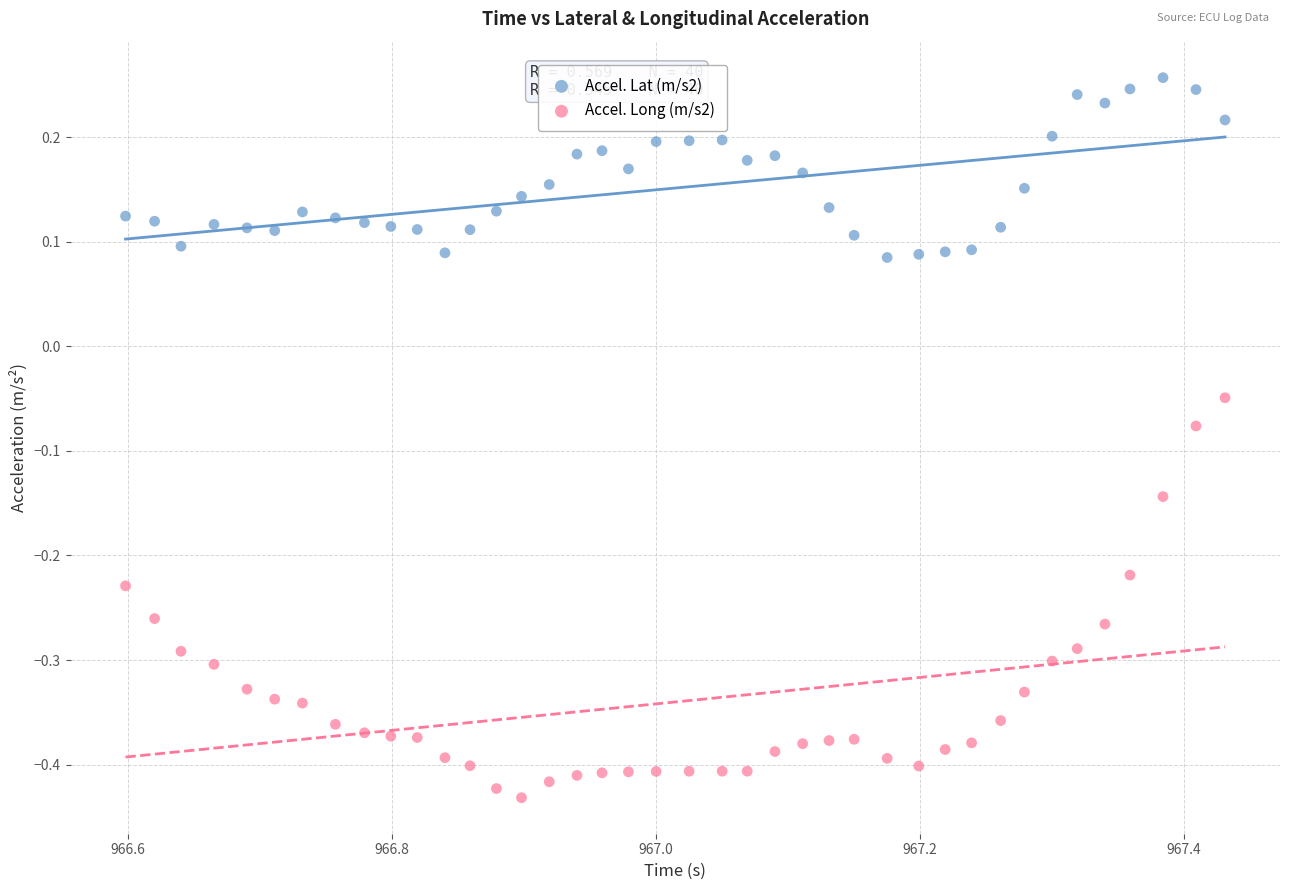

Which series has the largest Y range (max minus min)?

Accel. Long (m/s2)